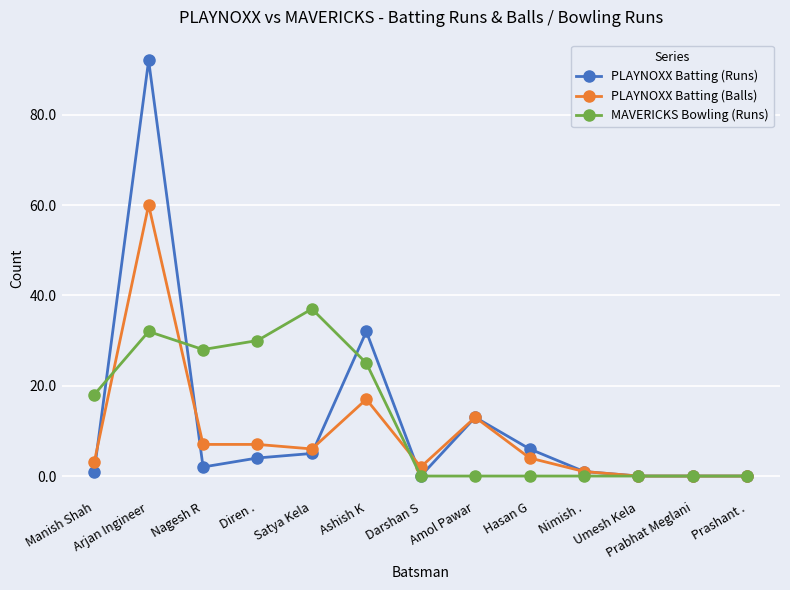

How many data points does each series have?

13